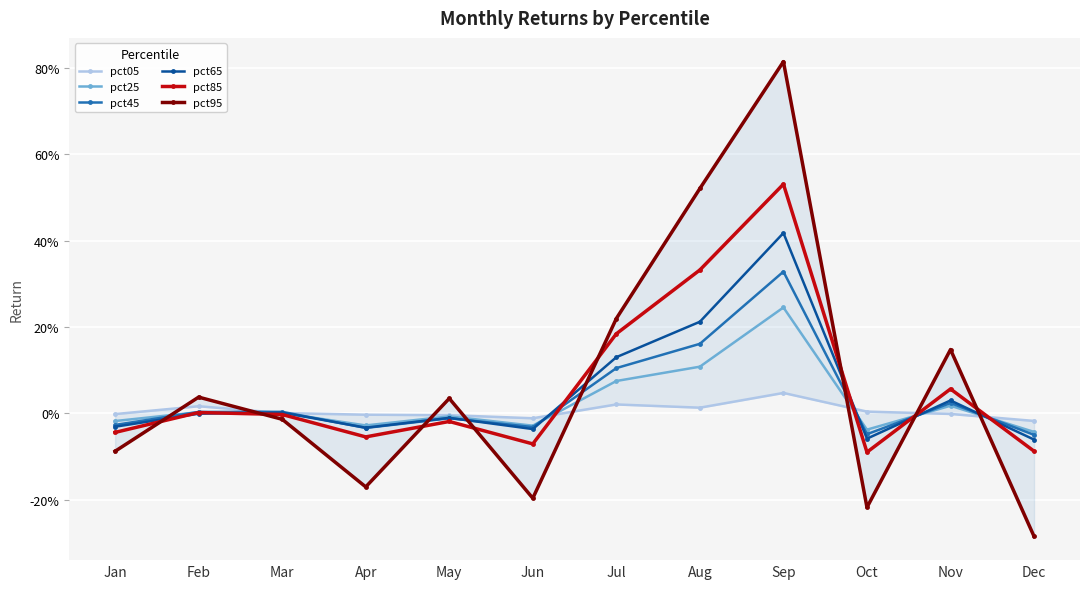

Which category has the lowest value across all series?

Dec